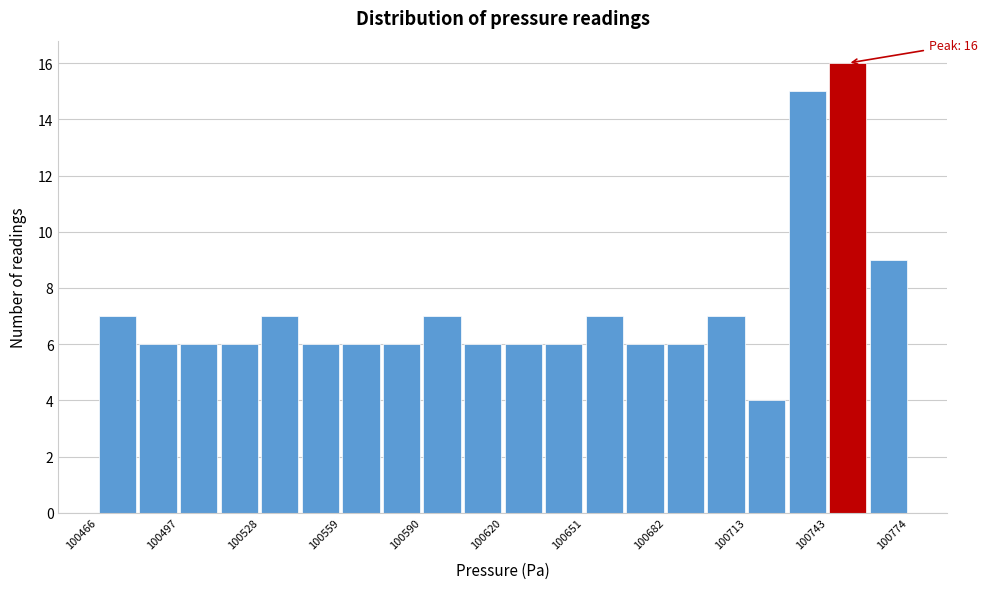

Read against the x-axis, roughly where is the centre of the tallest bar?

100750